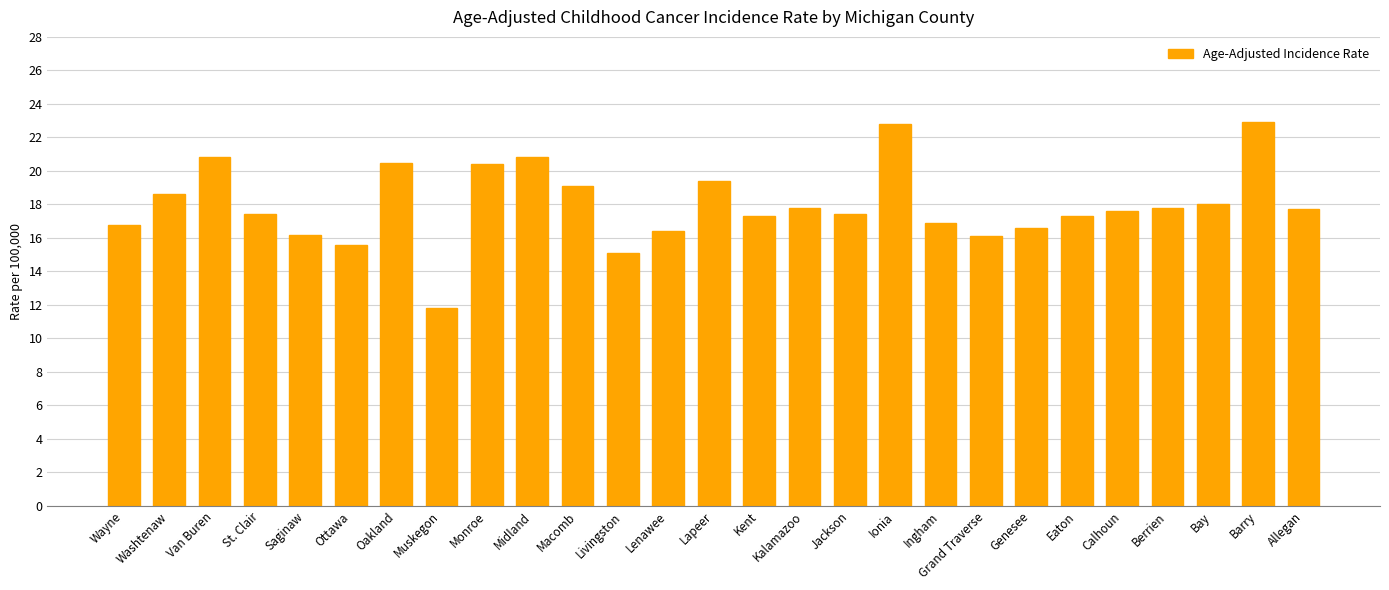

The chart shows a value of 16.8 at Wayne. True or false?

True